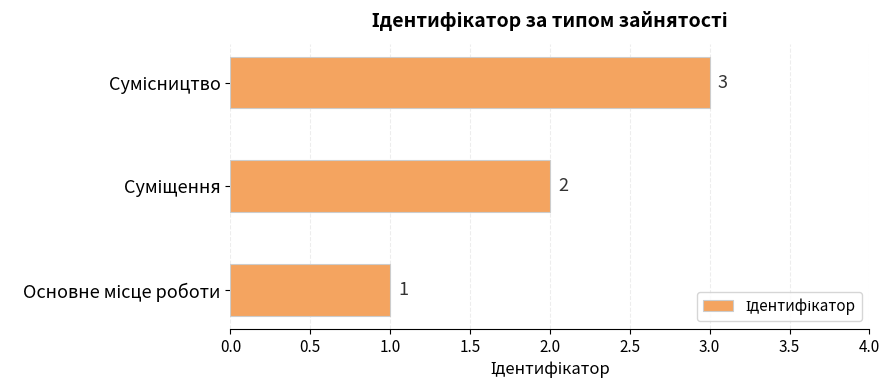

How many series are shown in this chart?

1